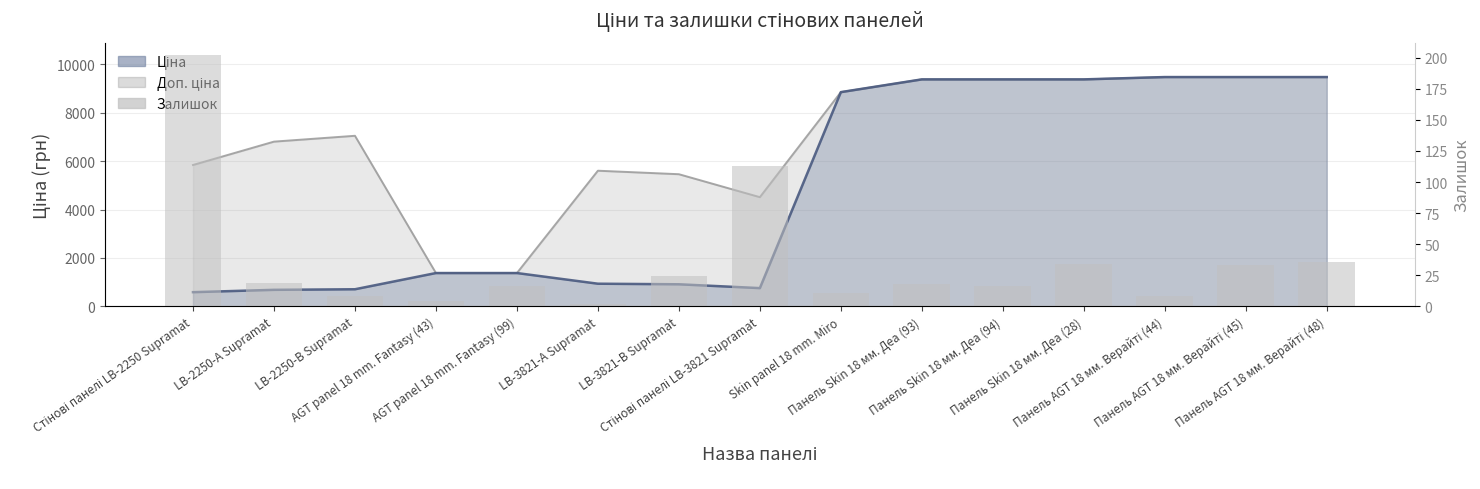

What value does the data have at Skin panel 18 mm. Miro, to the nearest 5?

10